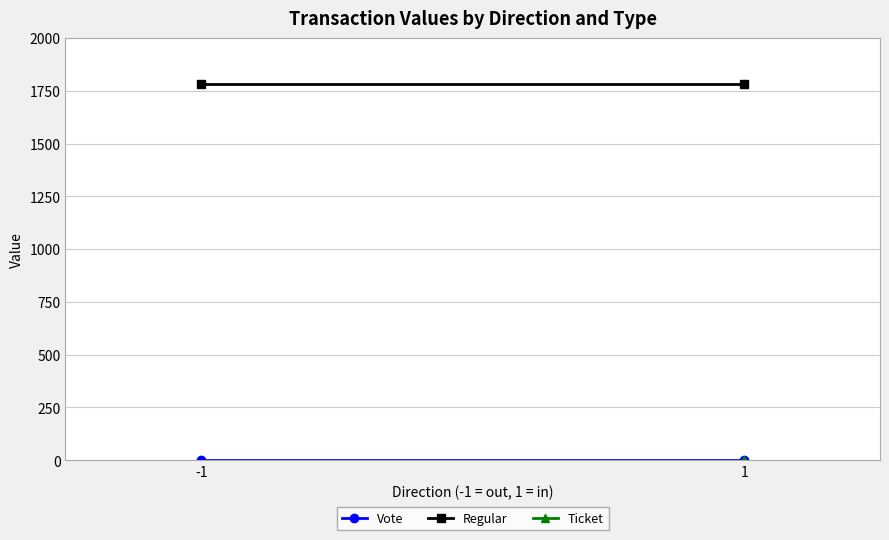

What is the lowest value of the Vote series?

3.3